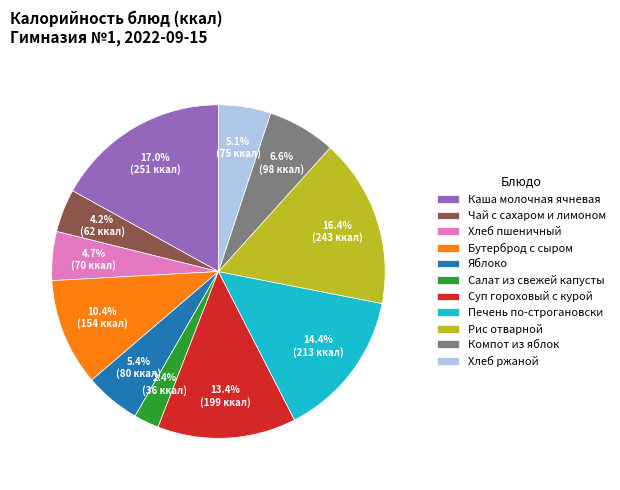

How much of the chart is everything except Компот из яблок?

93.4%